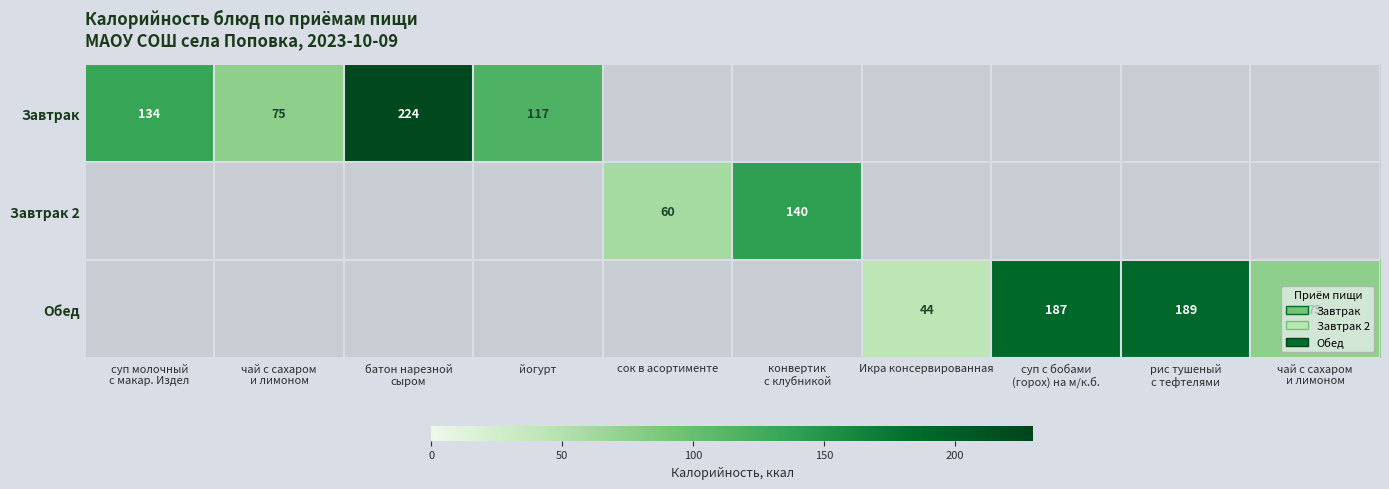

What is the greatest value displayed?

224.0